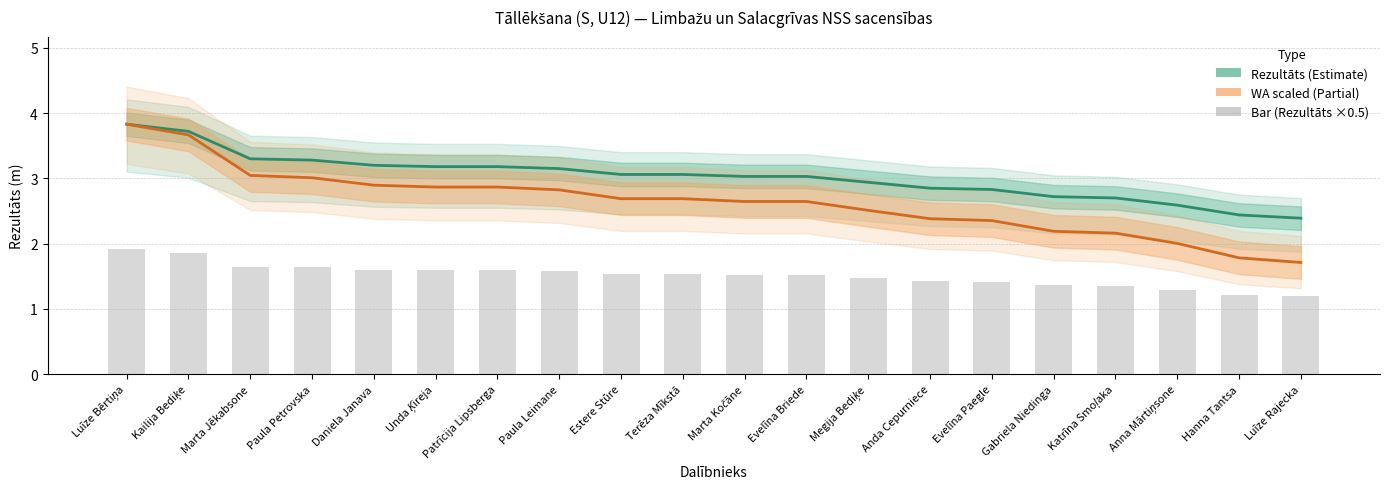

What position from the right is Marta Jēkabsone?

18